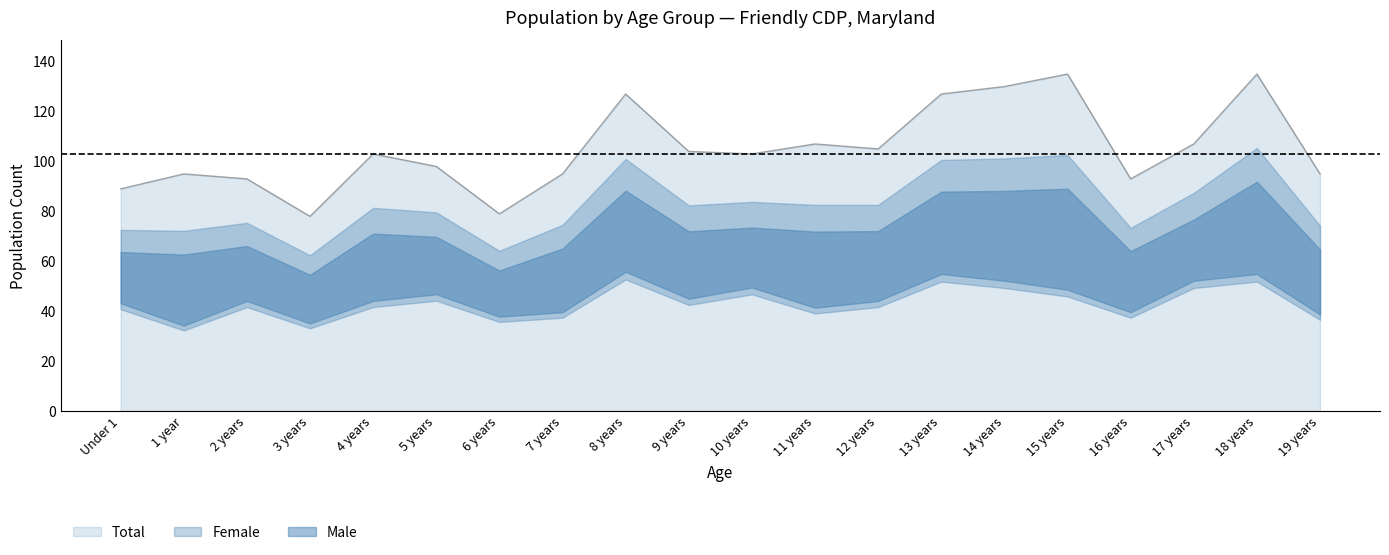

True or false: Male and Total intersect in this chart.

False